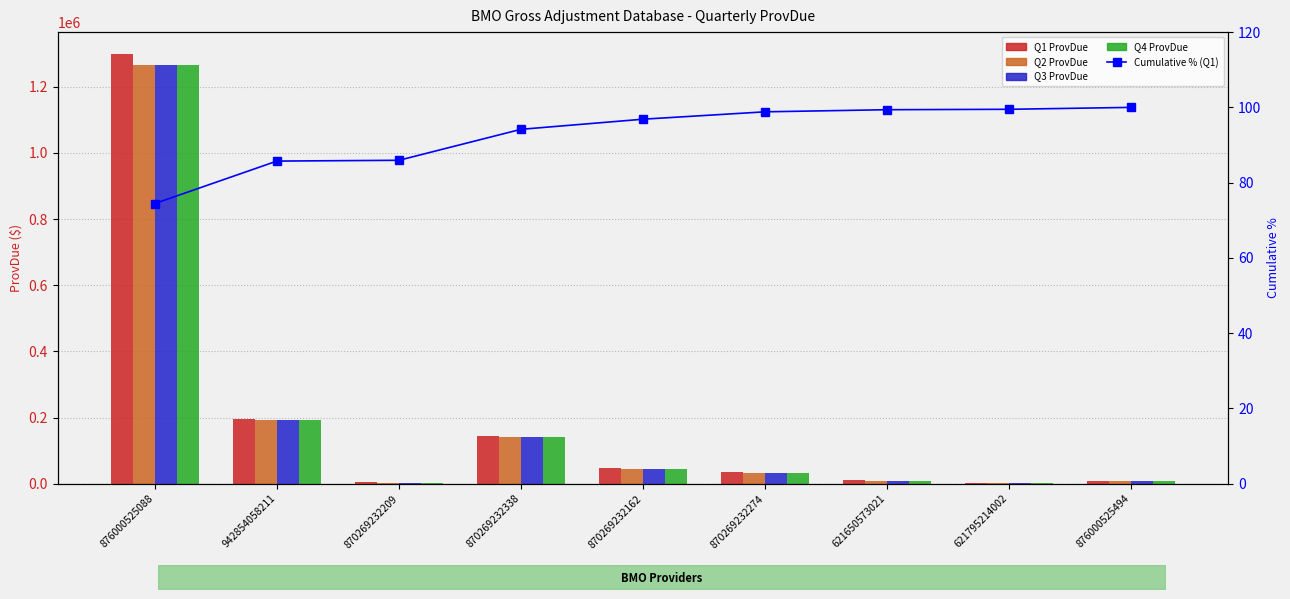

What is the value of the Q2 ProvDue bar at the 4th from the left?

140065.5